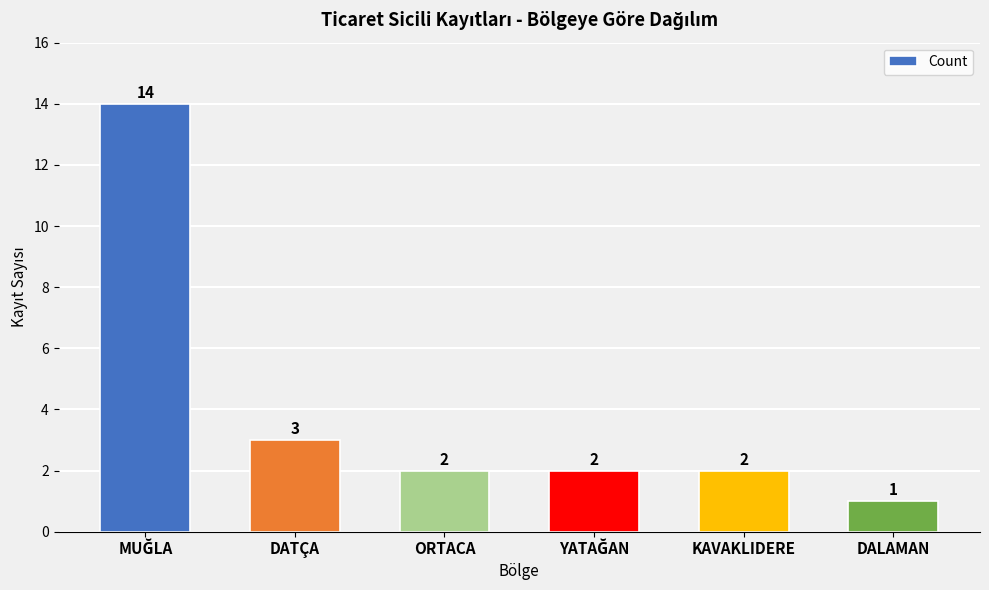

What is the change in value from DATÇA to KAVAKLIDERE?

-1